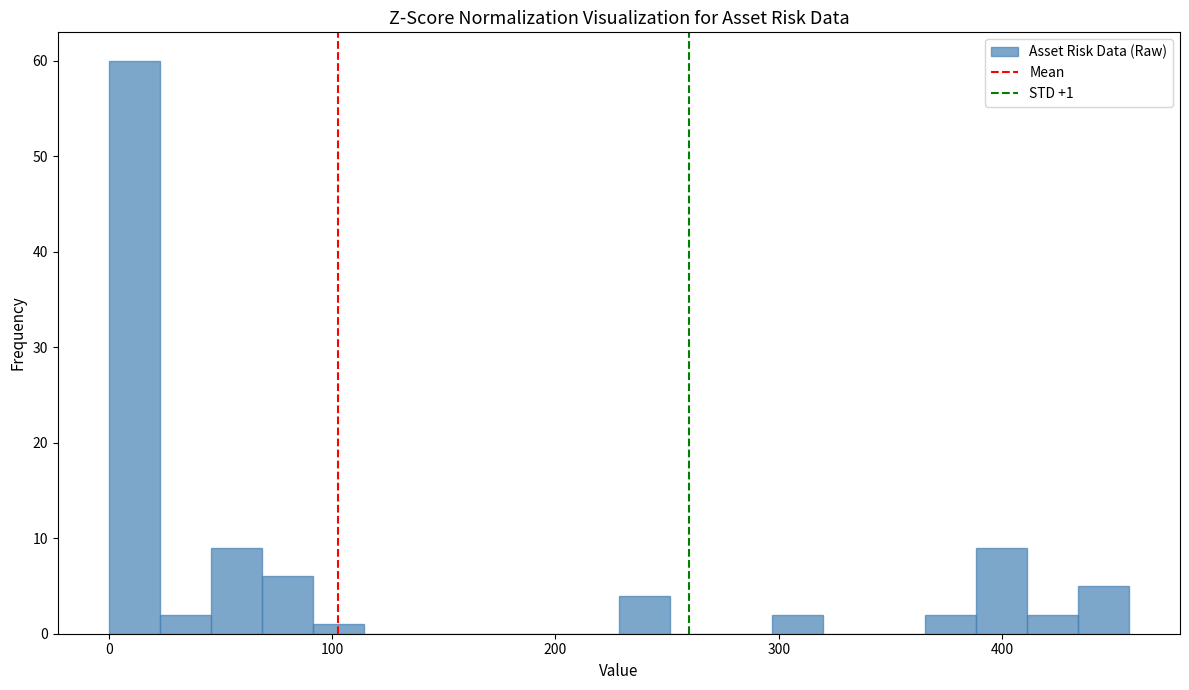

Around what value on the x-axis is the tallest bar? Give the approximate position of its centre, as read against the axis.

10